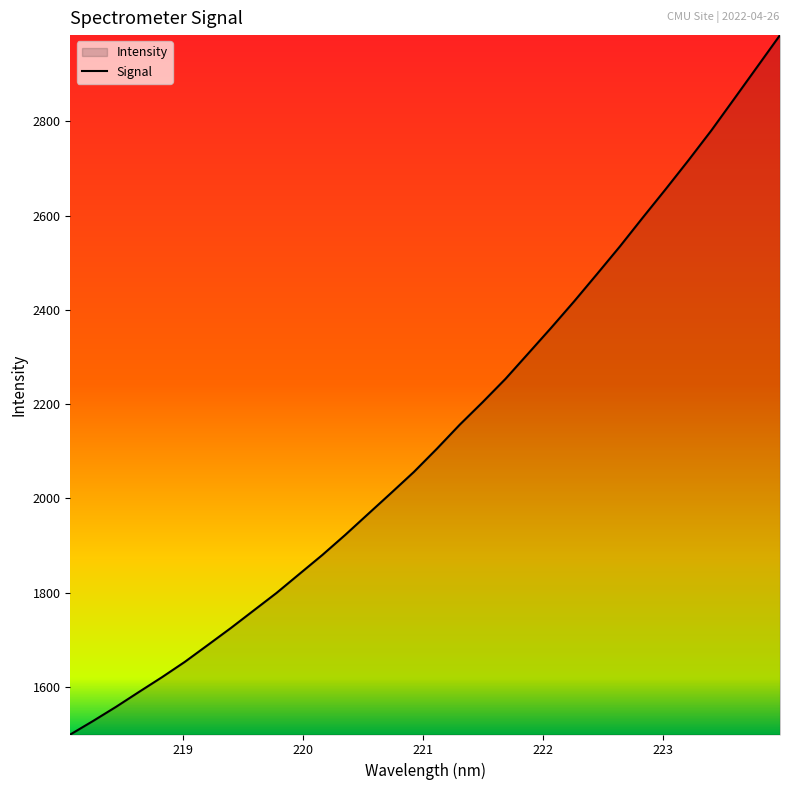

What is the greatest value displayed?

2983.0